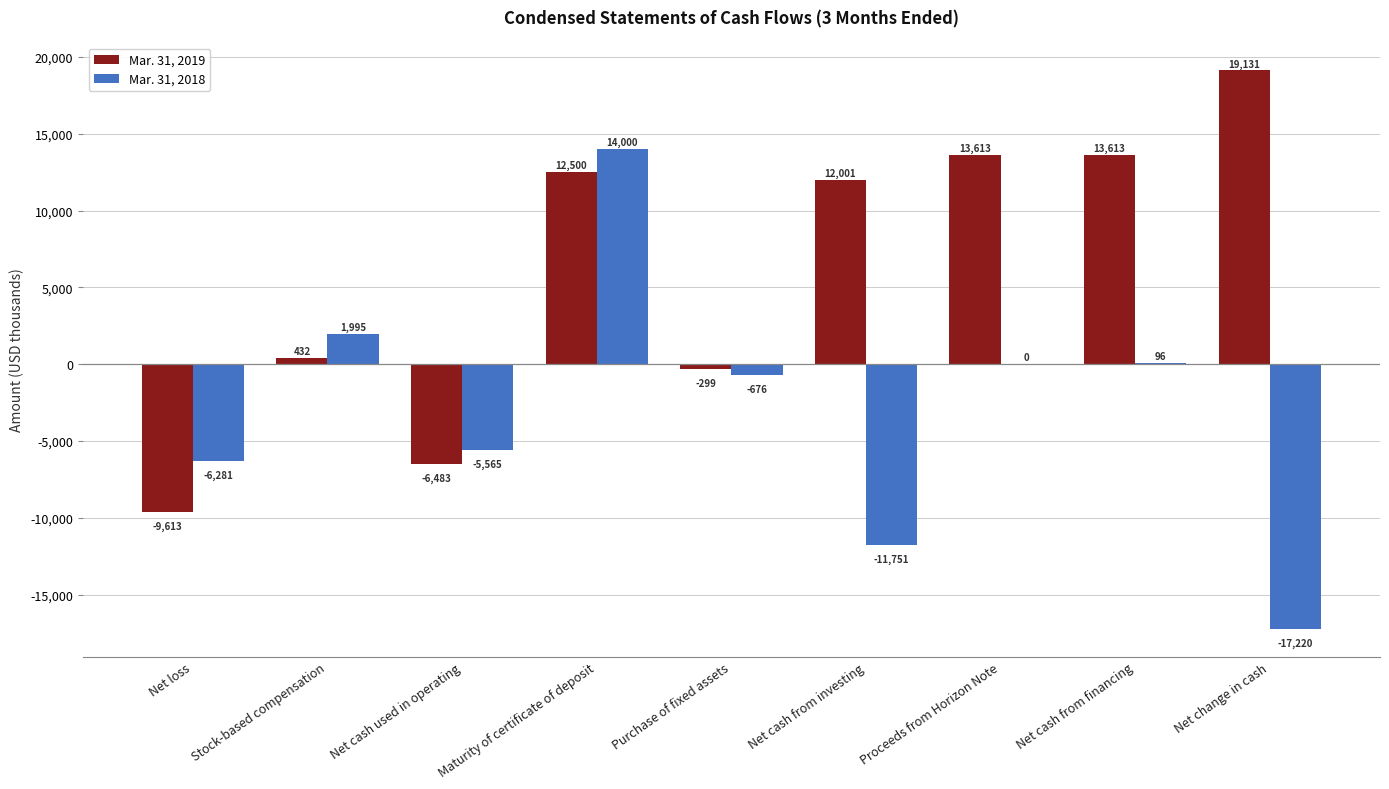

Between Net cash used in operating and Proceeds from Horizon Note, which series saw the biggest shift?

Mar. 31, 2019